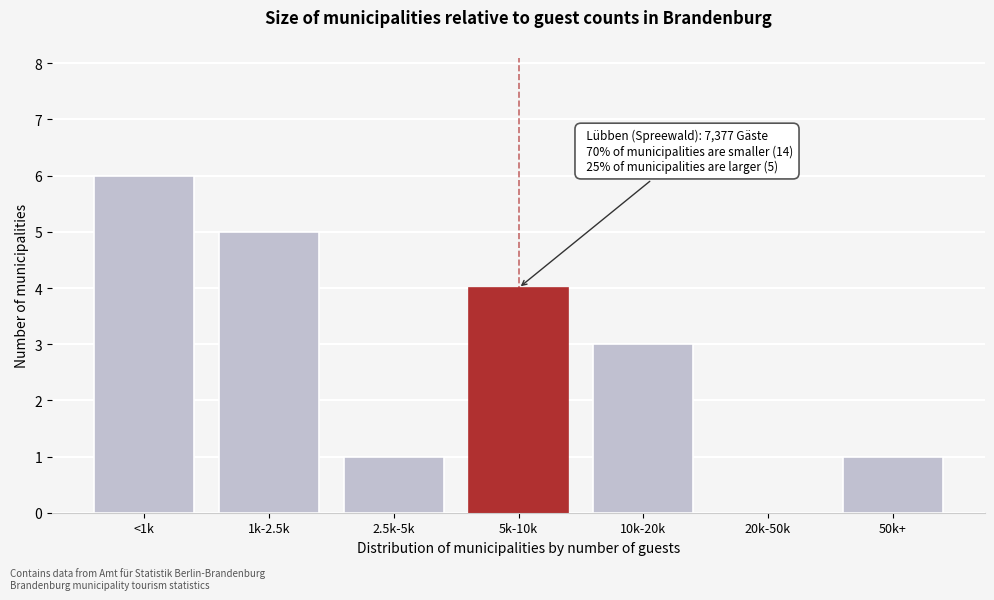

Reading left to right, list all the values displayed in this chart.

<1k=6	1k-2.5k=5	2.5k-5k=1	5k-10k=4	10k-20k=3	20k-50k=0	50k+=1